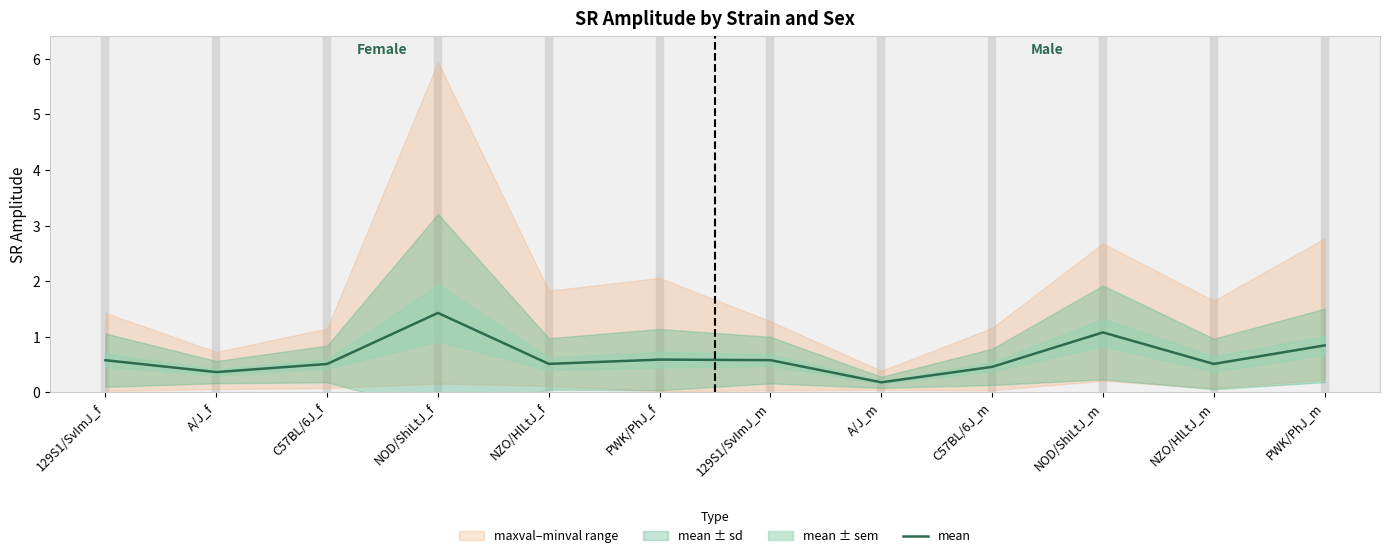

How many lines are shown in the chart?

1